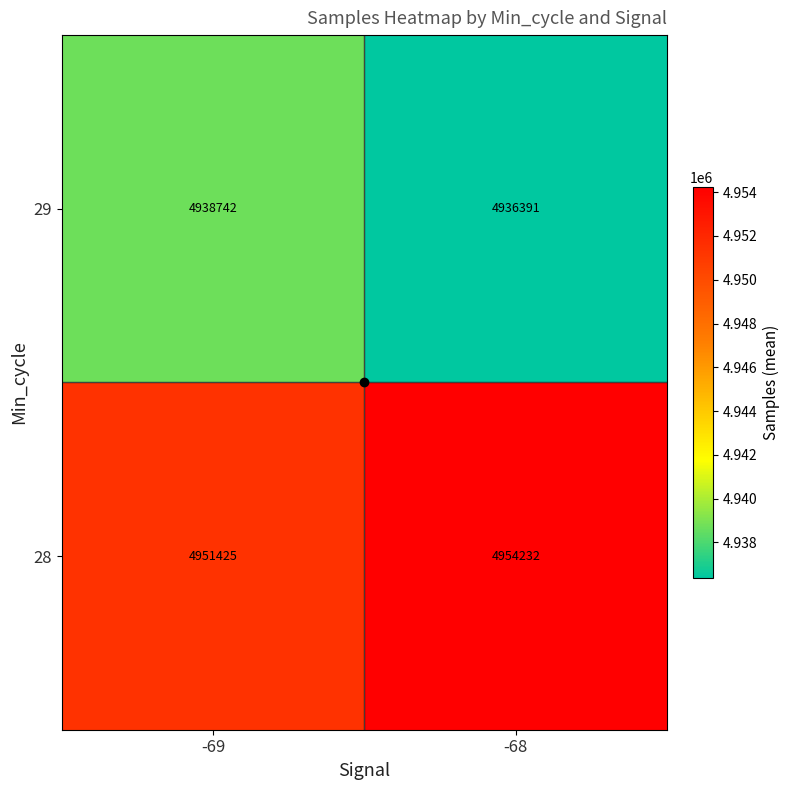

Which series has the widest spread of values?

28